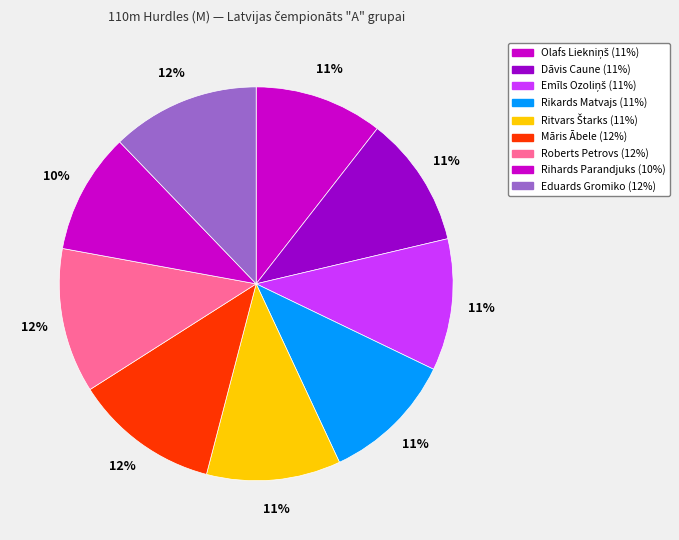

What is the smallest slice in the pie chart?

Rihards Parandjuks